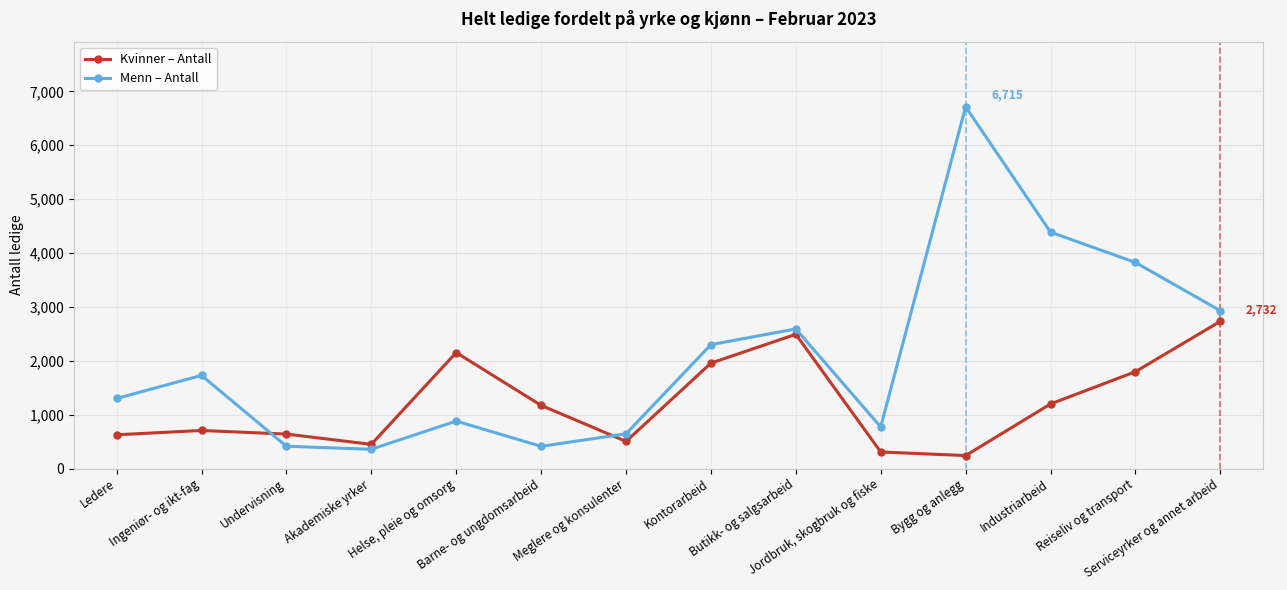

At how many categories does at least one series exceed 3602?

3